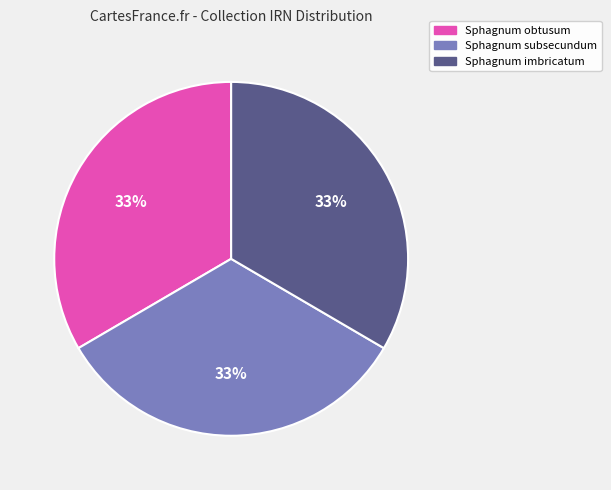

Is the sum of Sphagnum obtusum and Sphagnum imbricatum greater than half?

Yes